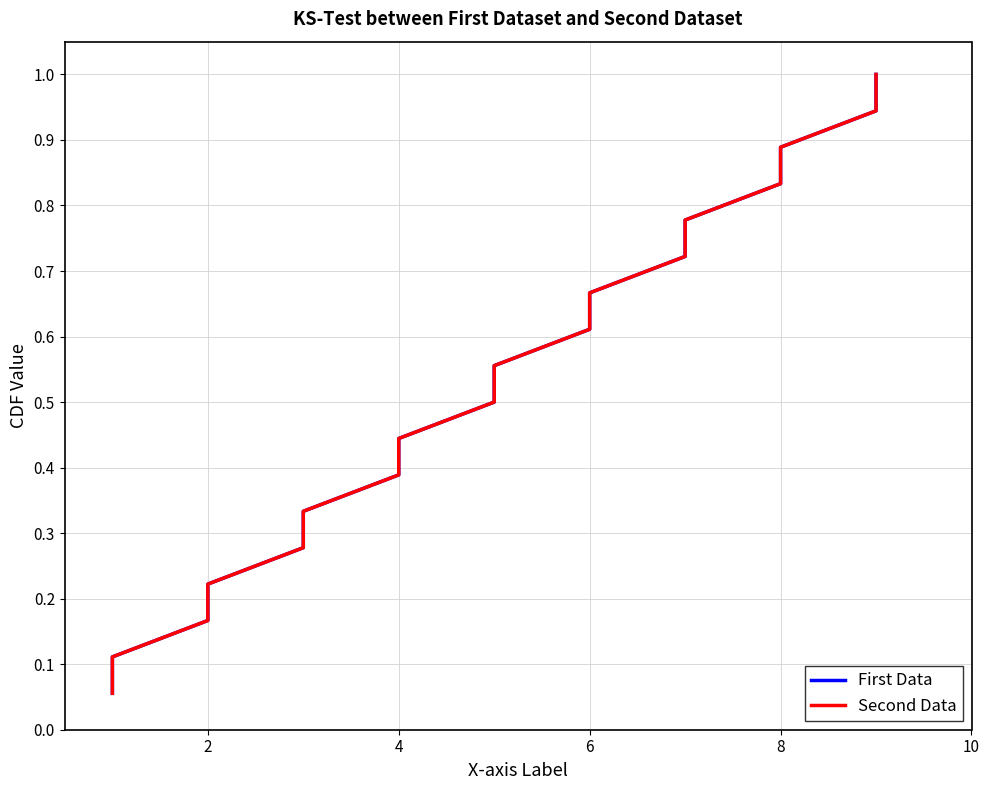

What is the smallest value displayed?

0.1